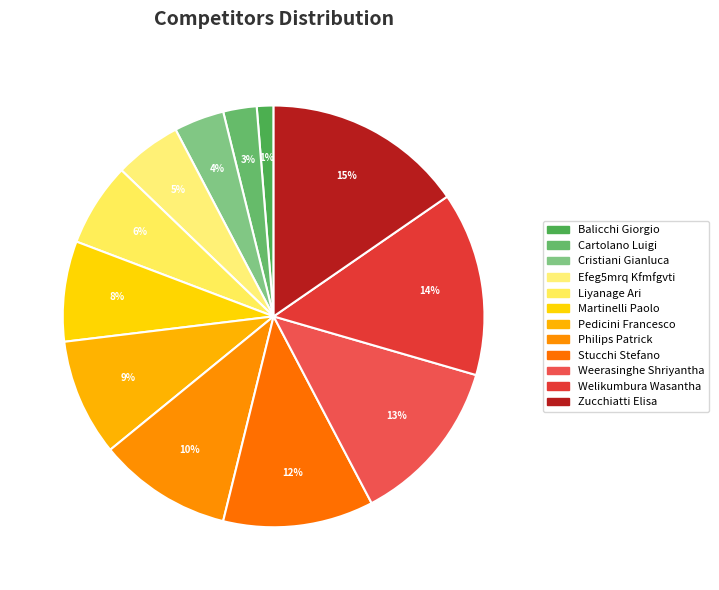

Is it true that Welikumbura Wasantha is 26% of the pie?

False